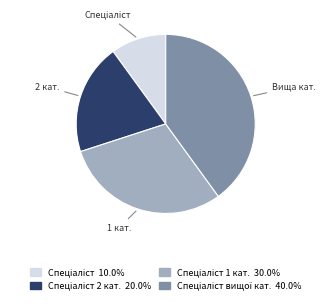

Does any single category account for the majority?

No